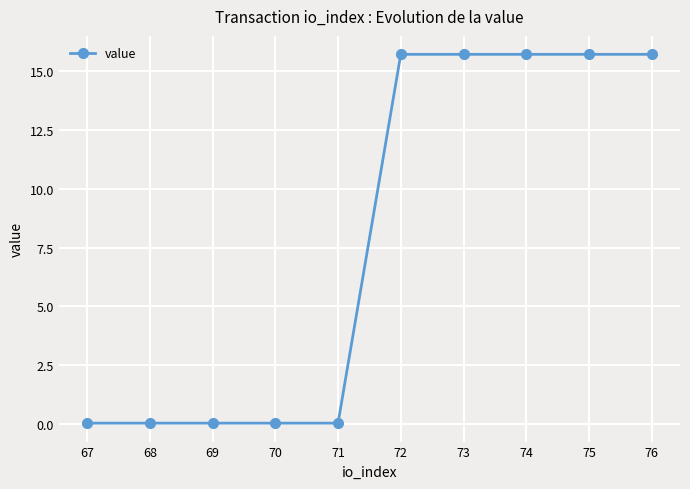

Does the chart have visible grid lines?

Yes